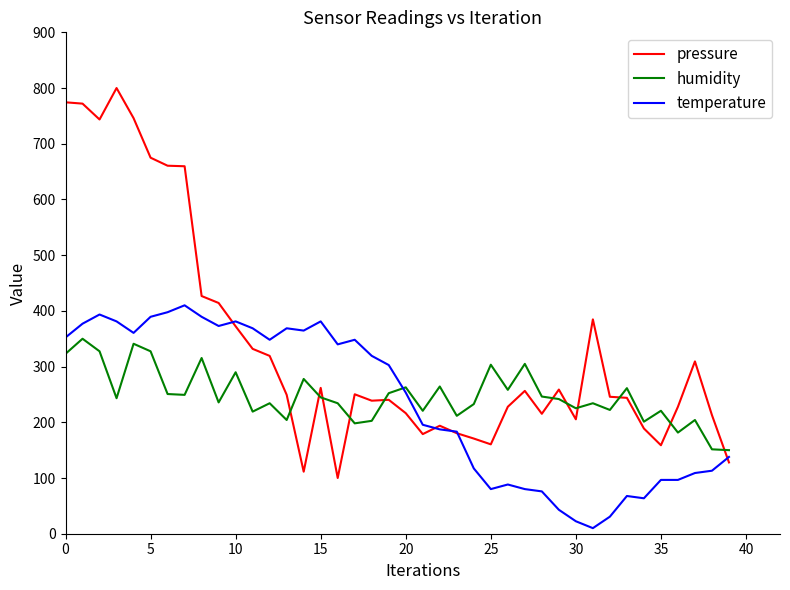

List the series in order of their peak value, lowest first.

humidity, temperature, pressure